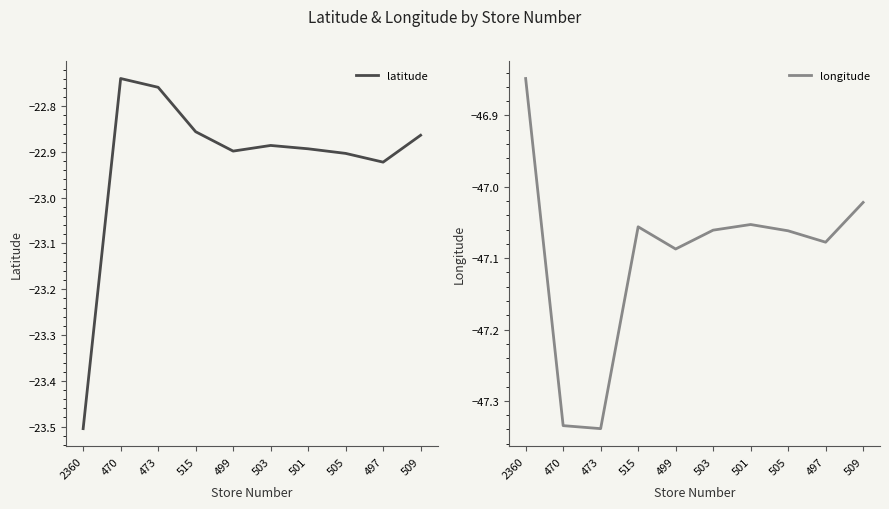

True or false: longitude and latitude cross at least once.

False